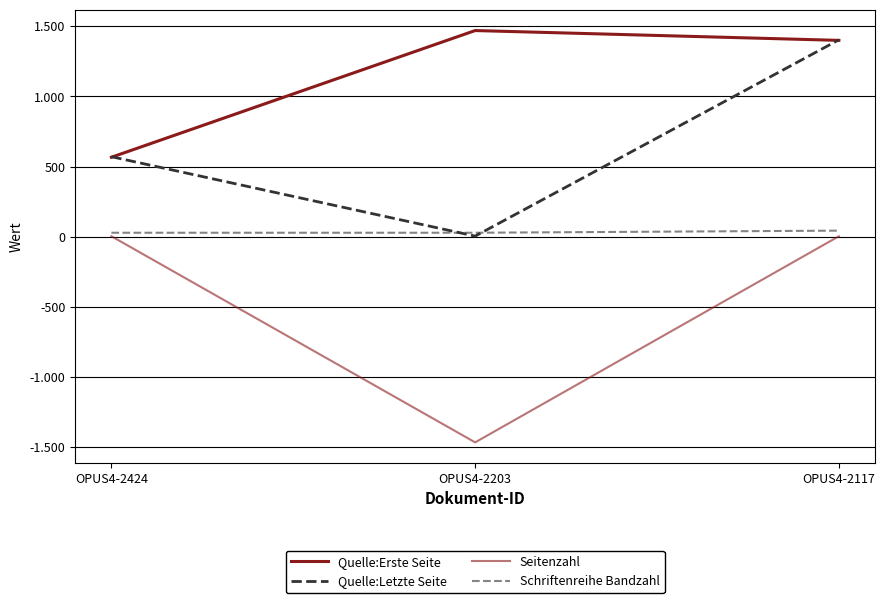

Is this an area chart (filled region under the line)?

No